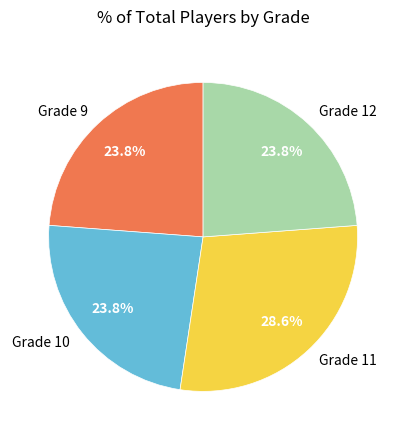

Does Grade 10 account for over 50% of the chart?

No